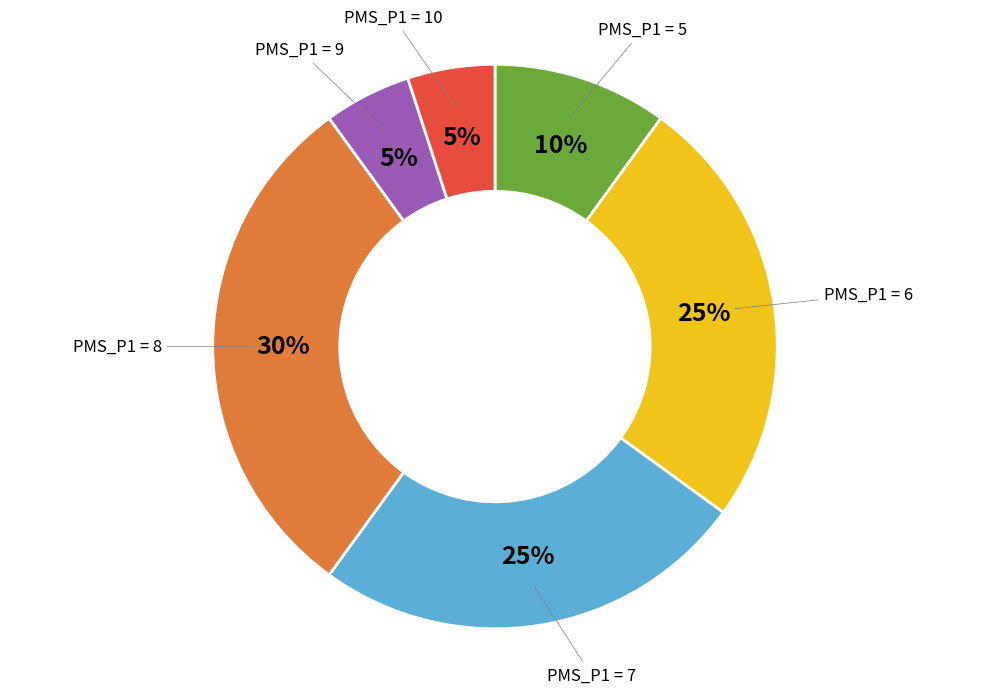

To the nearest percent, what is the difference between the largest and smallest slice percentages?

25%